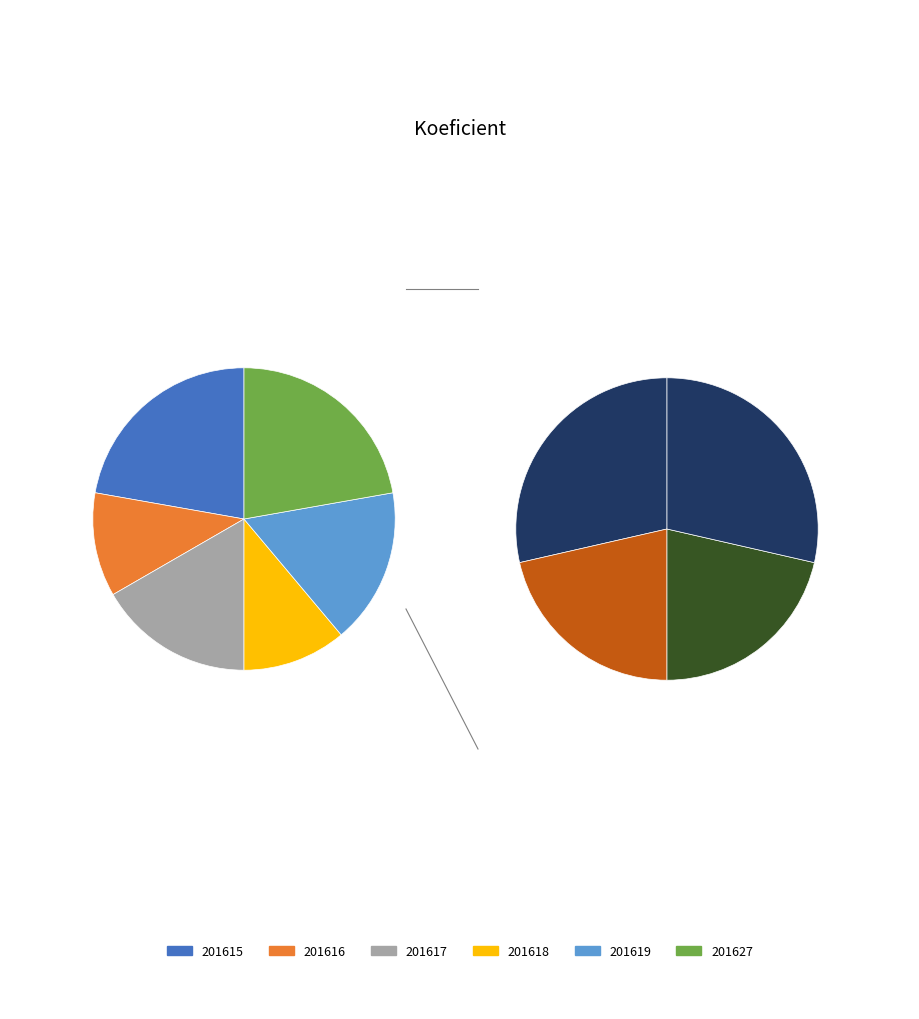

What is the ratio of the value at 201619 to the value at 201617?

1.0